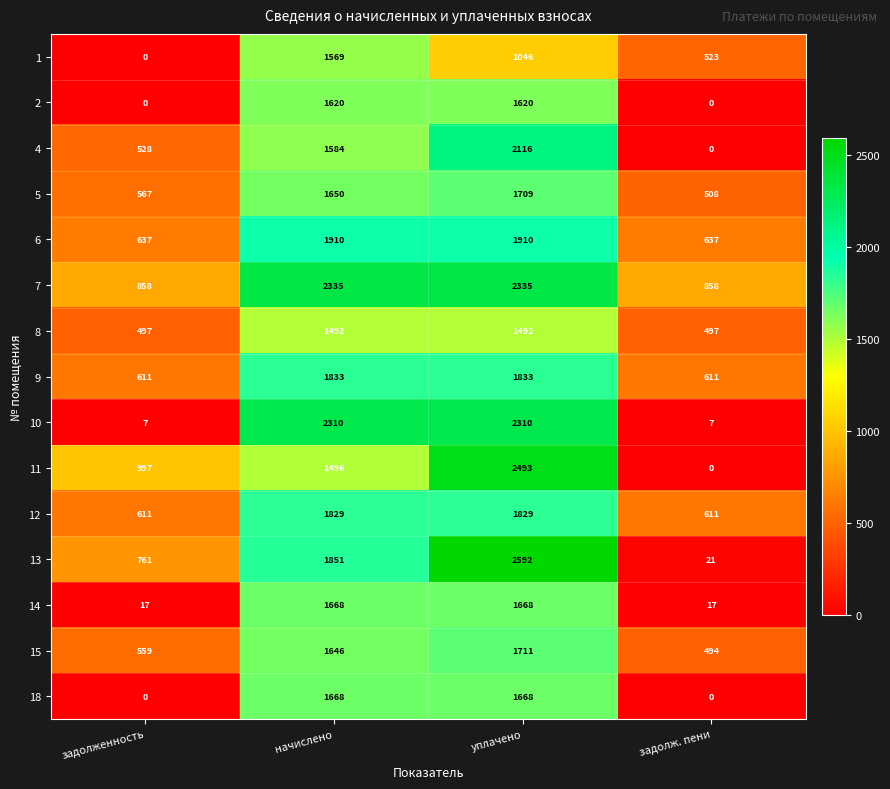

Is it true that 5 equals 1709 at уплачено?

True